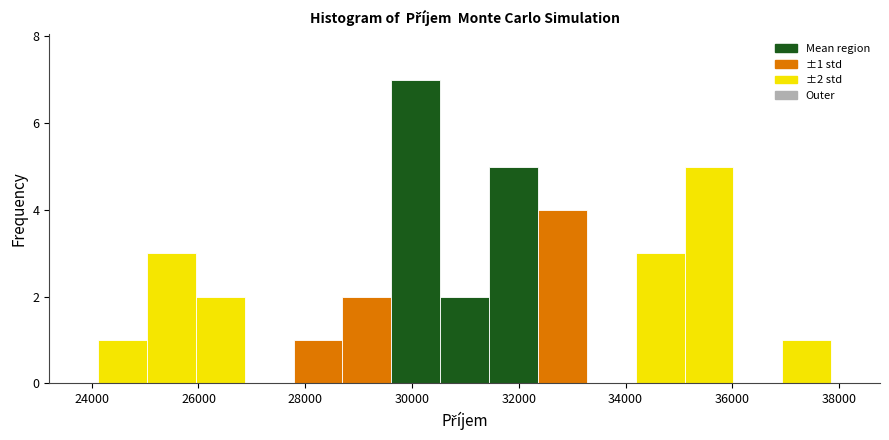

Which range on the x-axis has the tallest bar?

29600 to 30600